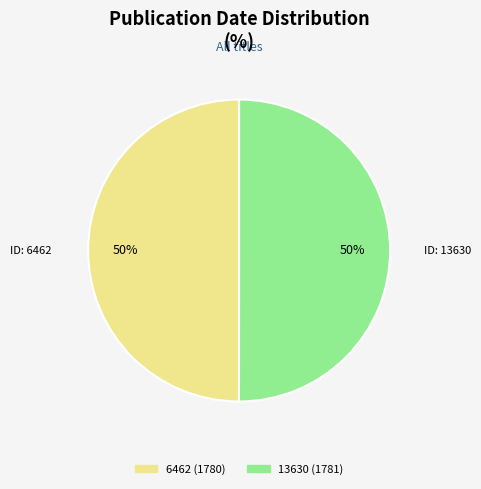

Is the sum of 6462 and 13630 greater than half?

Yes